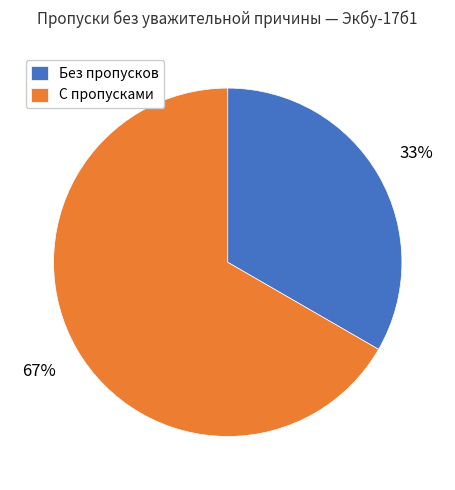

Is there any slice that represents more than half of the pie?

Yes